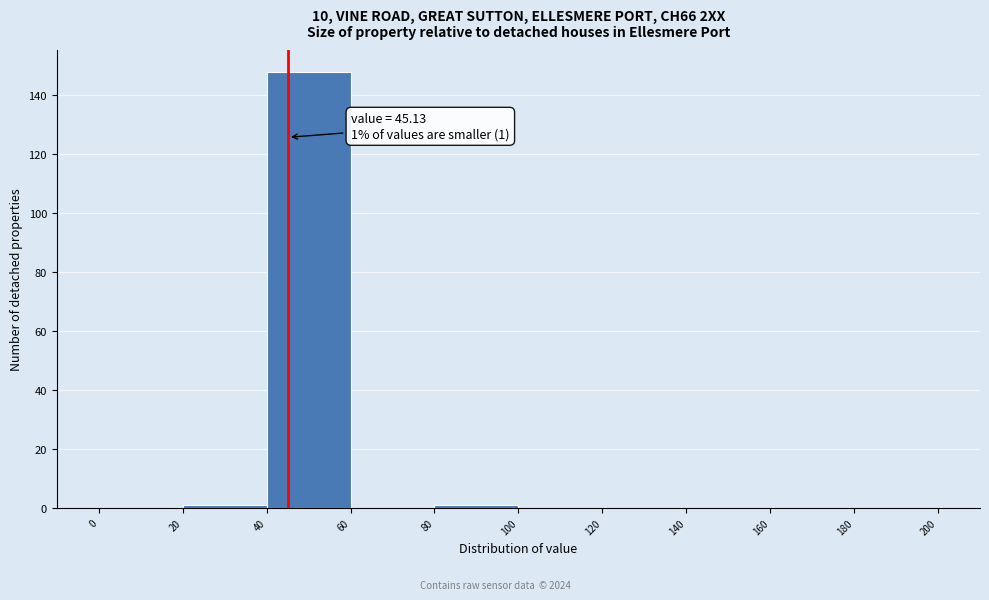

Which range on the x-axis has the tallest bar?

40 to 60